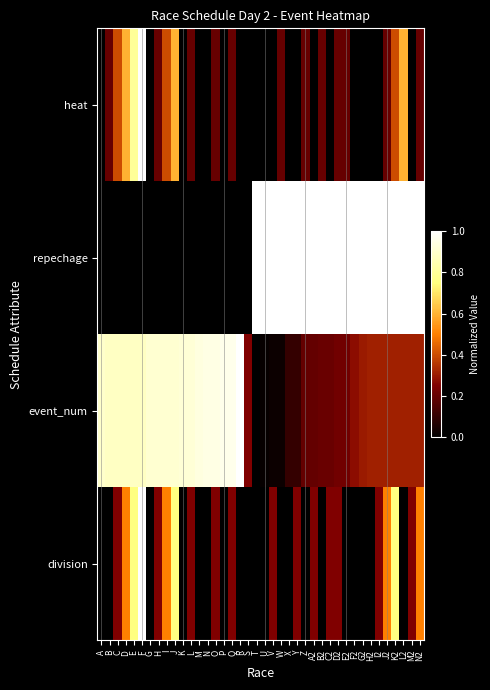

How many data points does each series have?

40